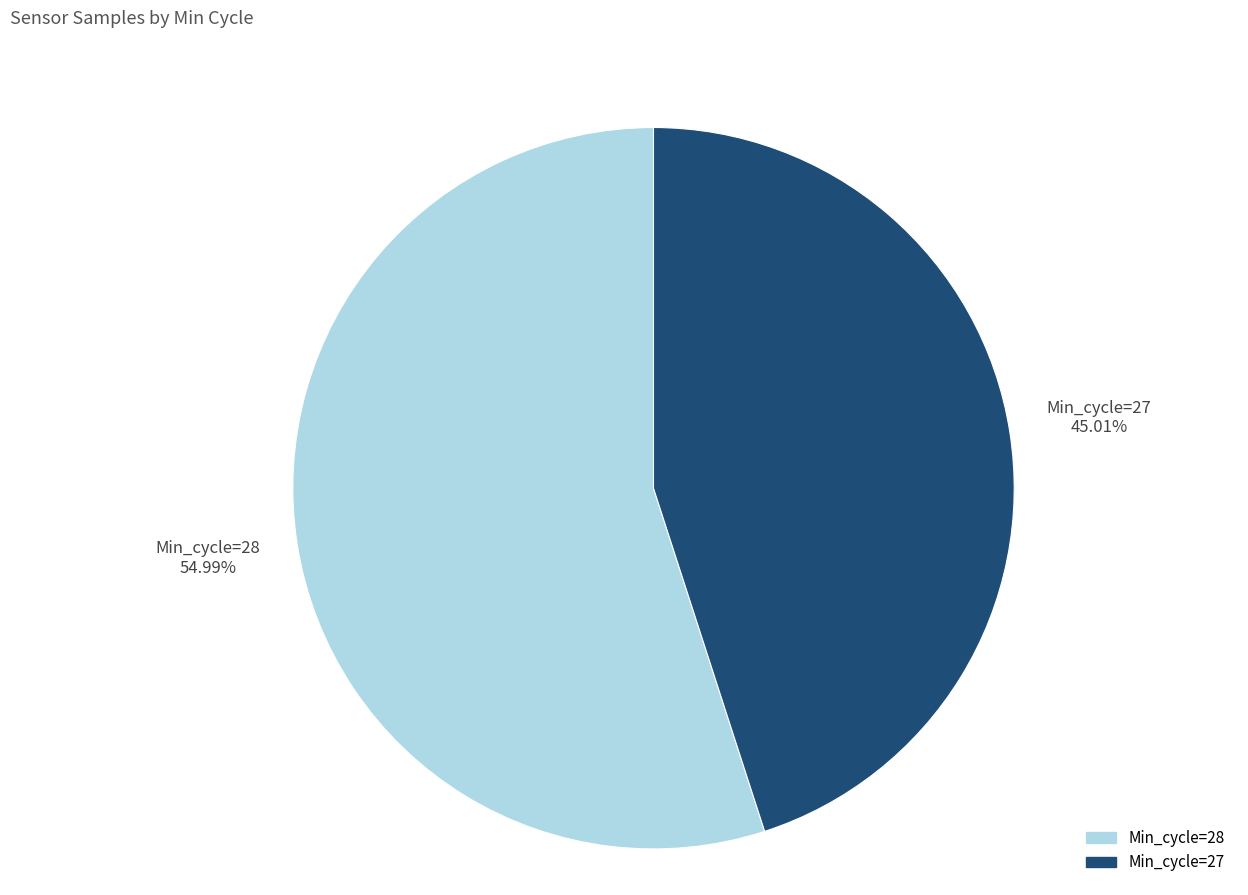

Count the number of slices in the pie.

2